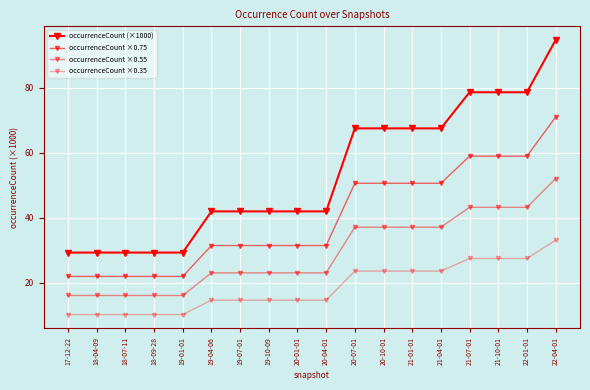

True or false: occurrenceCount ×0.35 and occurrenceCount ×0.55 cross at least once.

False